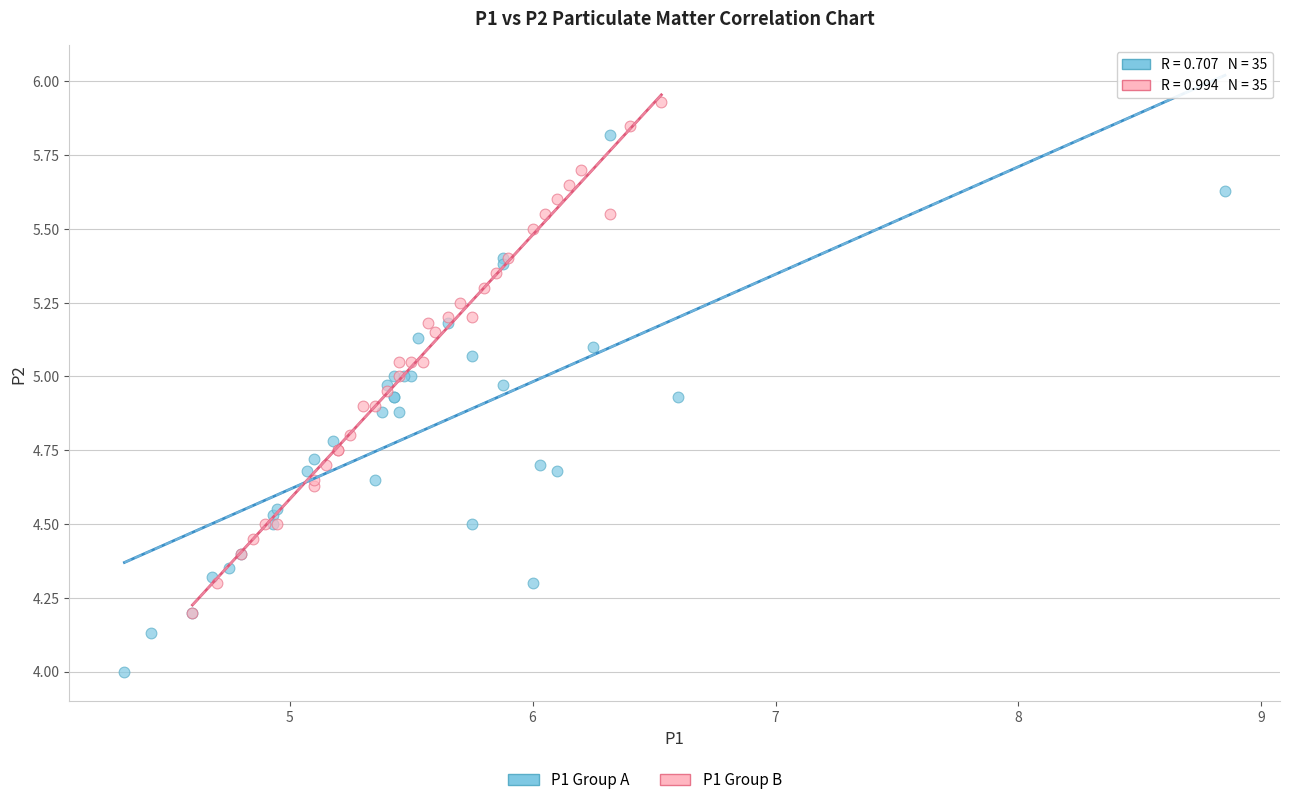

Which series contains the highest Y value?

P1 Group B